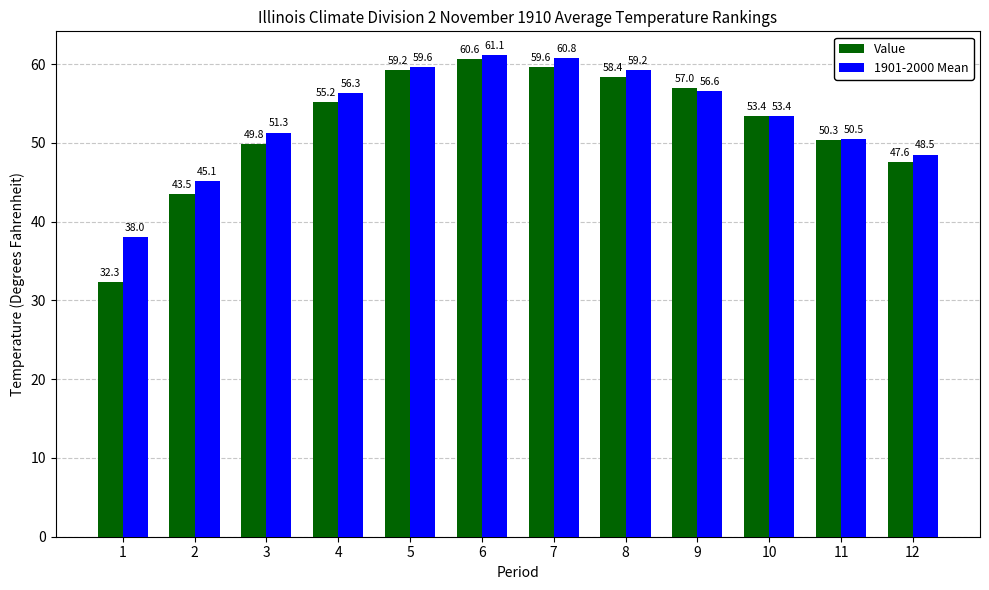

Rank the series by their maximum value, from lowest to highest.

Value, 1901-2000 Mean